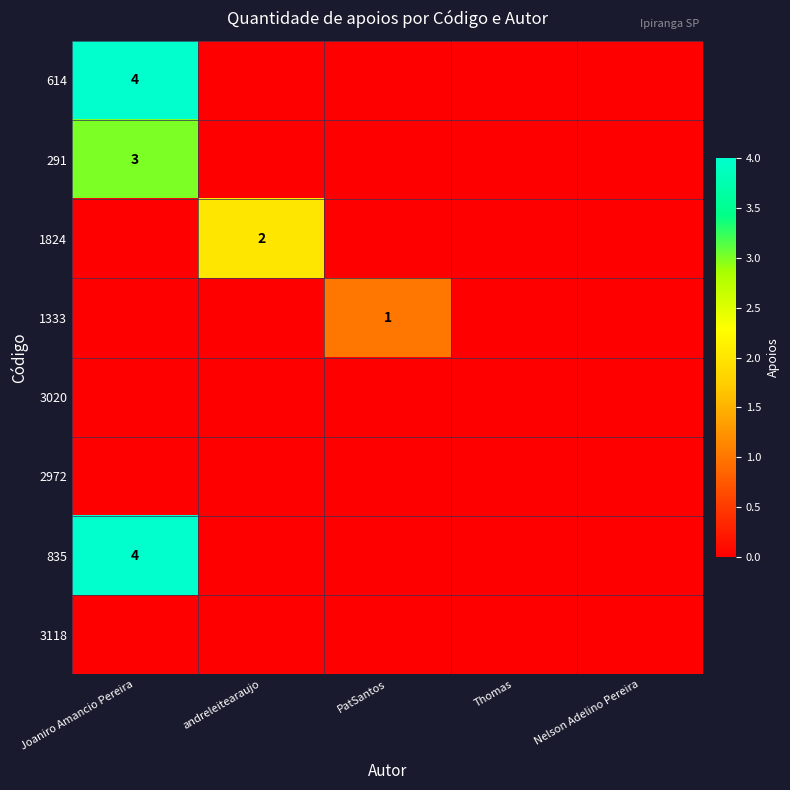

Which label corresponds to the largest value in the chart?

Joaniro Amancio Pereira